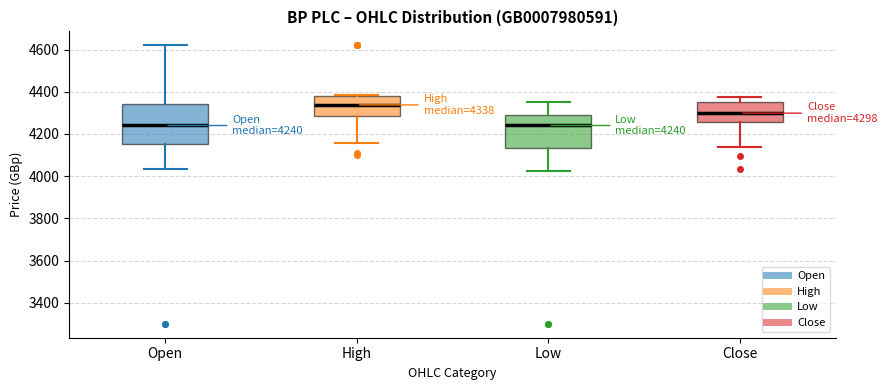

Which box is the tallest, from its lower edge to its upper edge?

Open